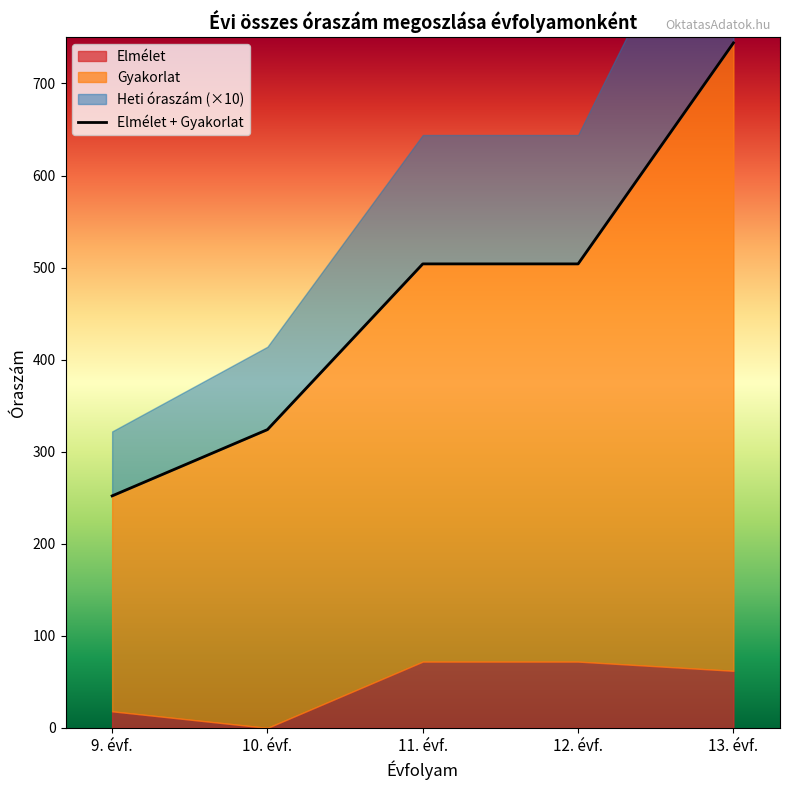

What position from the left is 12. évf.?

4